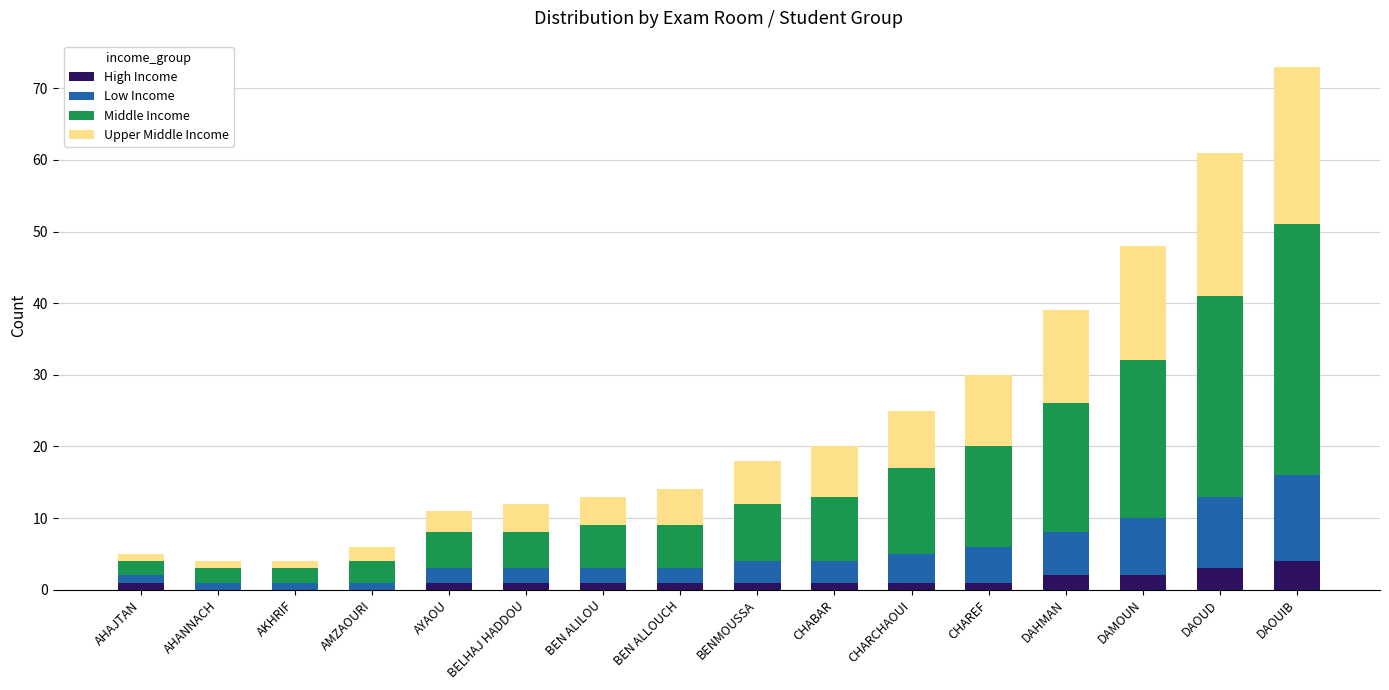

What is the sum of all High Income values?

20